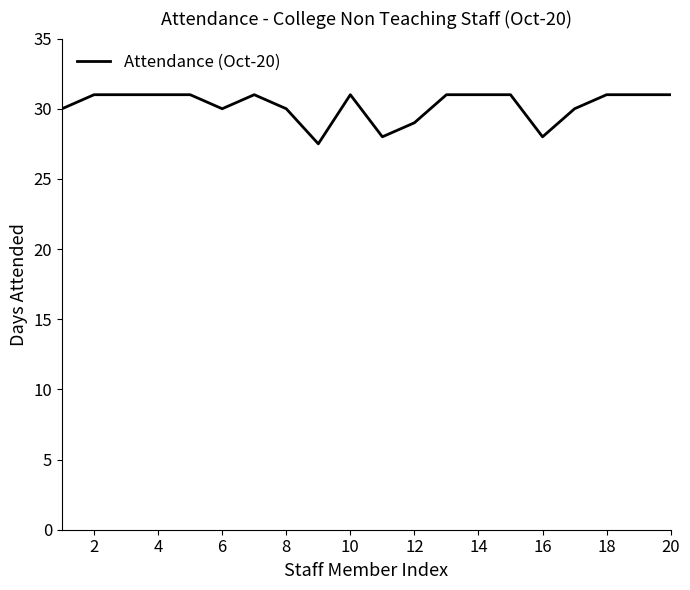

What is the difference between the maximum and minimum values?

3.5